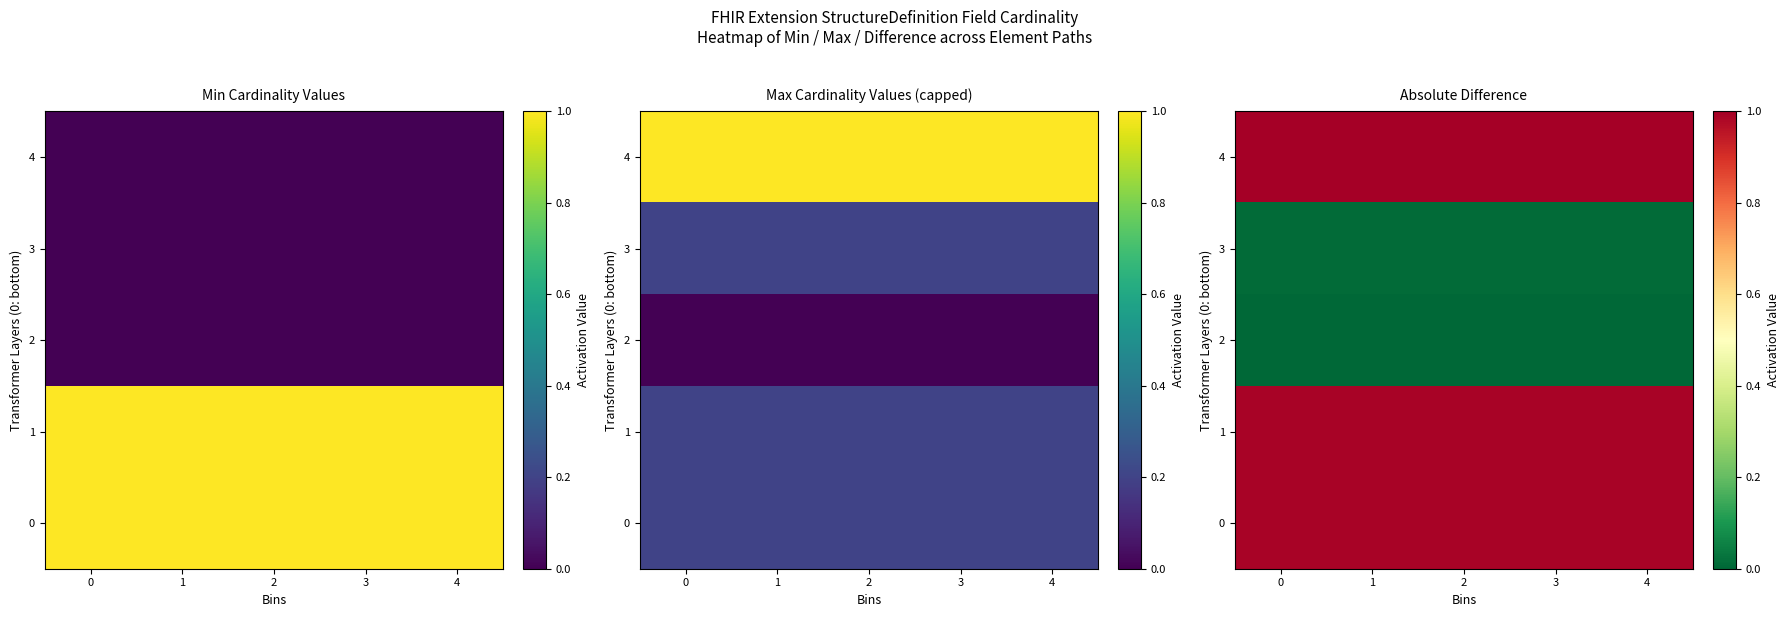

What is the difference between the highest and lowest values at 2?

1.0